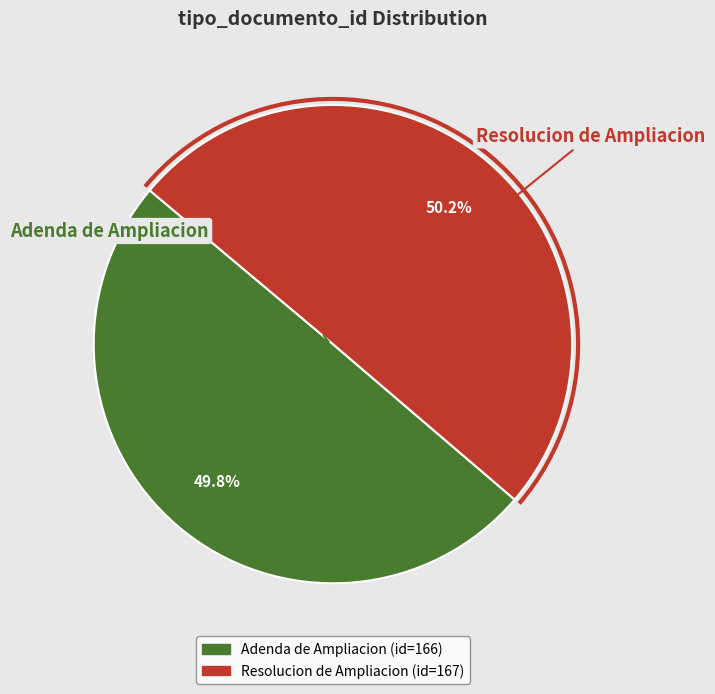

How much of the chart is everything except Resolucion de Ampliacion?

49.8%